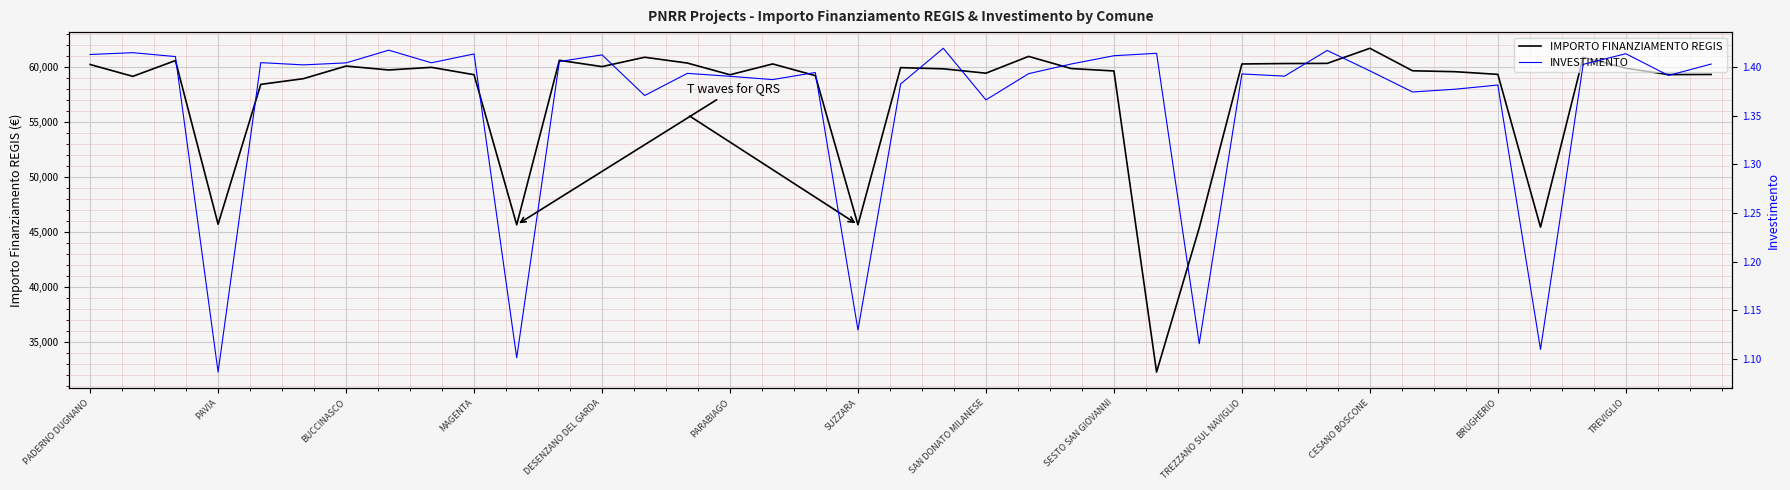

How many categories are shown in the chart?

39